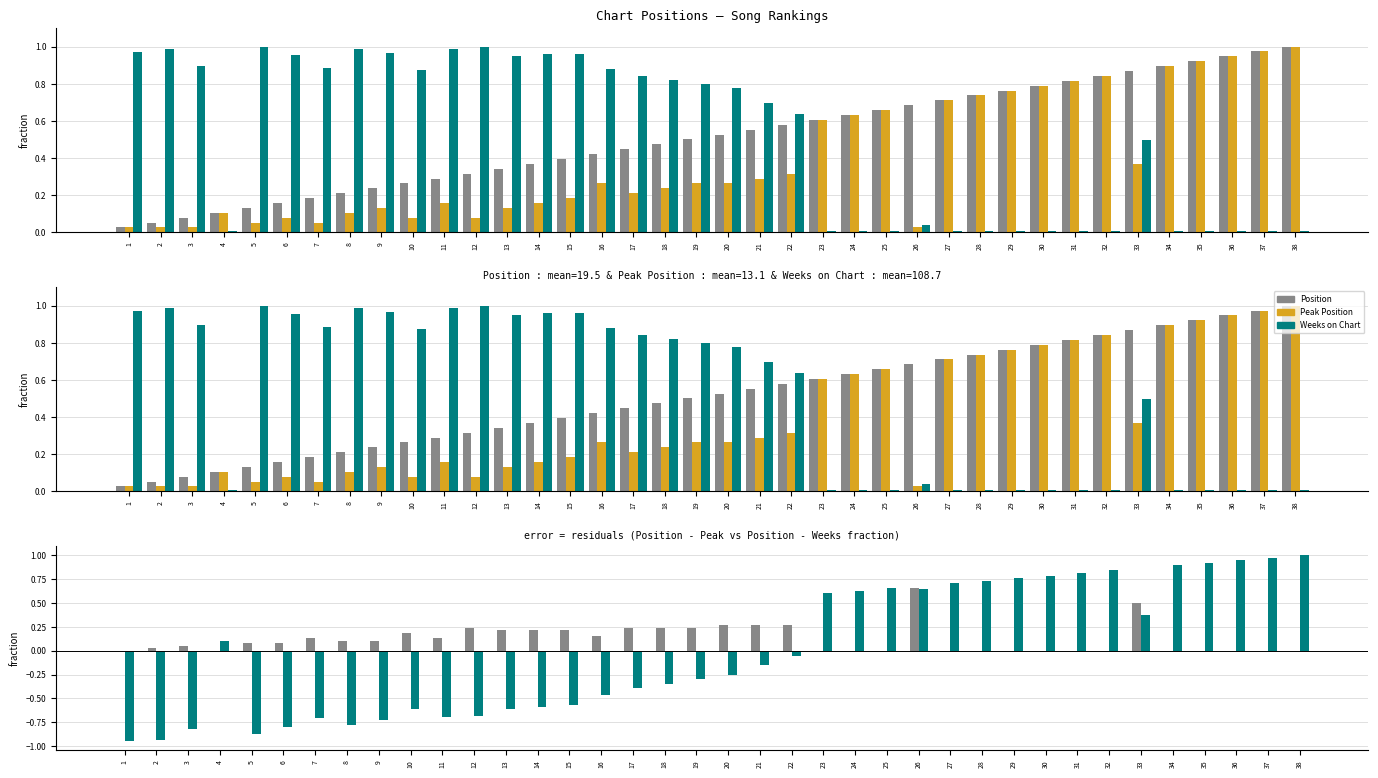

What is the smallest value displayed?

-0.9